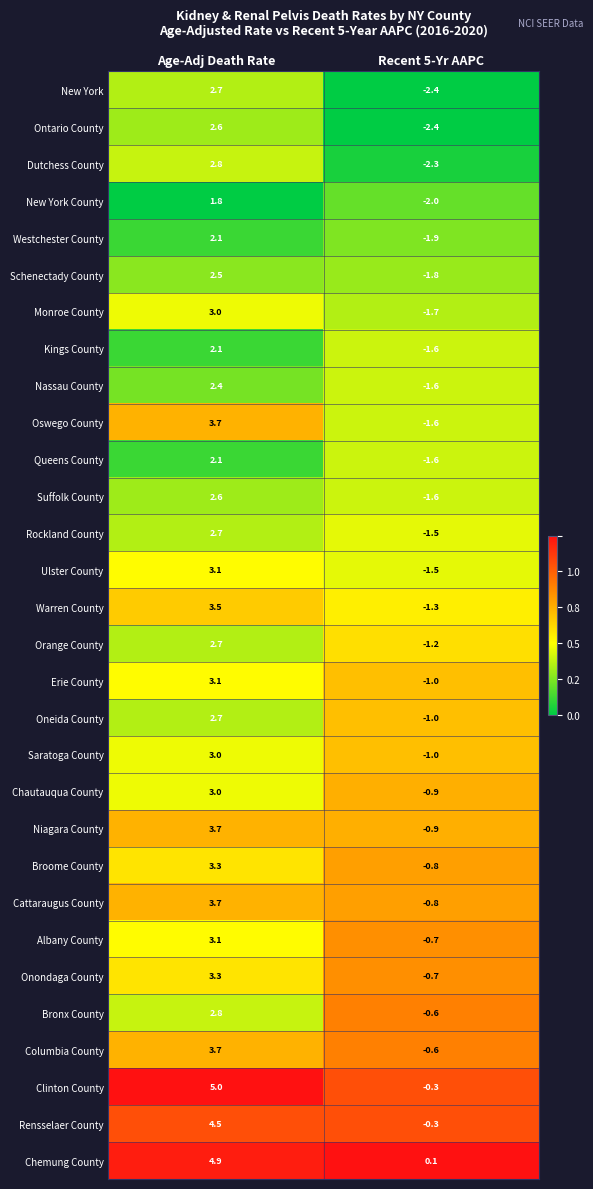

What is the spread (max minus min) of values at Recent 5-Yr AAPC?

2.5